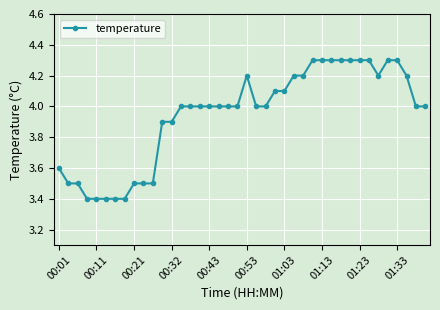

What is the average value?

3.9